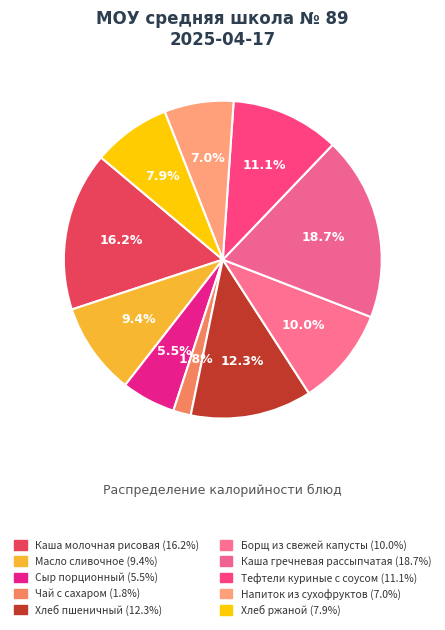

How many segments does this pie chart have?

10